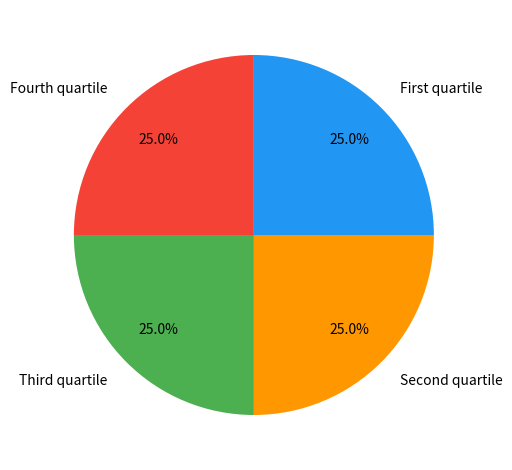

To the nearest percent, what is the average slice percentage?

25%